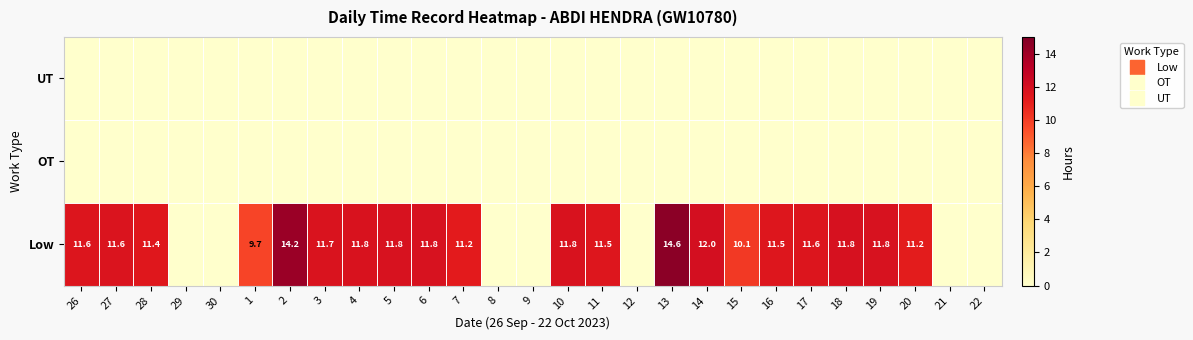

Which series has the largest total across all categories?

Low